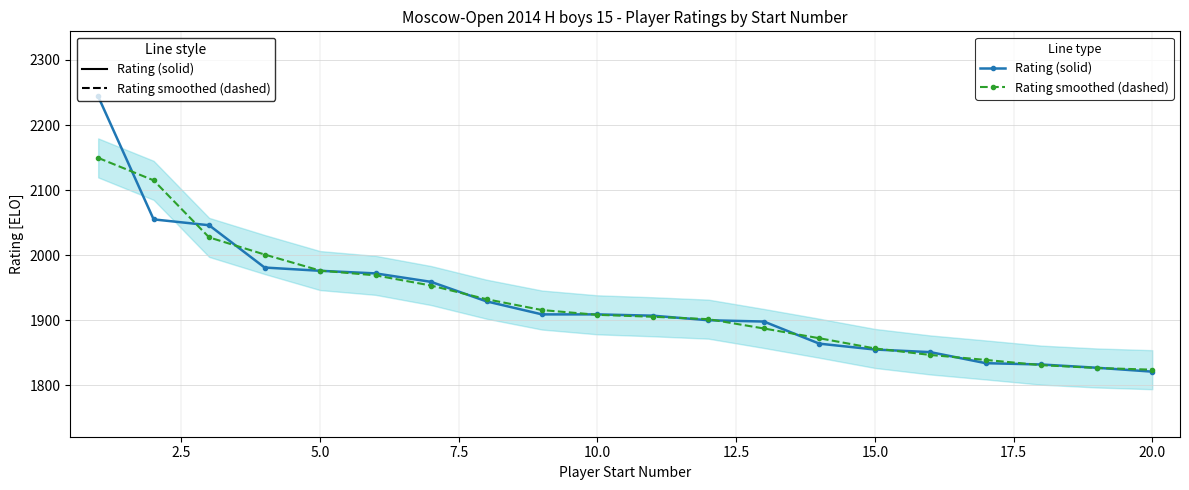

Does the chart have visible grid lines?

Yes